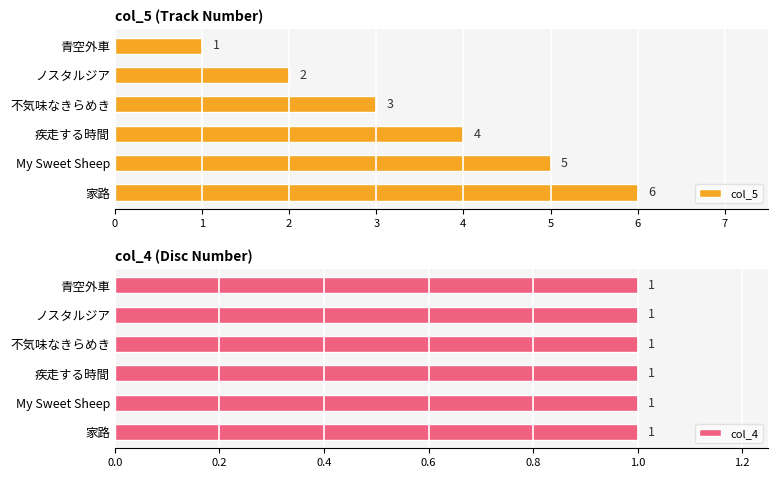

List the series in order of their peak value, highest first.

col_5, col_4